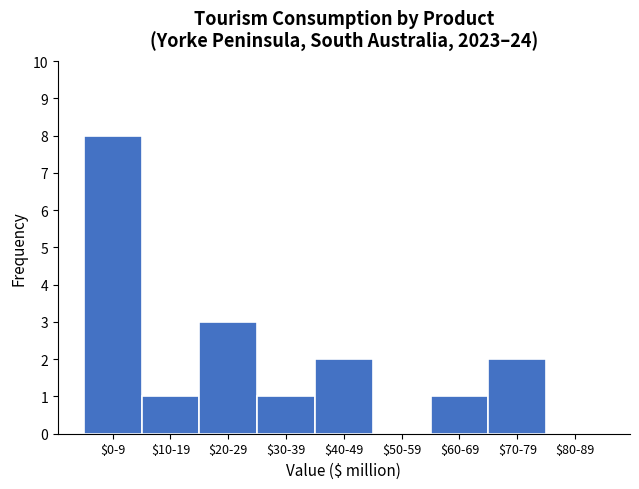

Is it true that the value at $40-49 is 1?

False